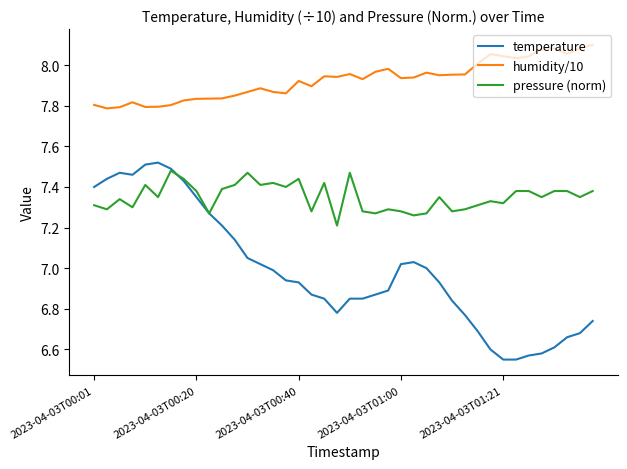

Rank the series by their average value, from lowest to highest.

temperature, pressure (norm), humidity/10